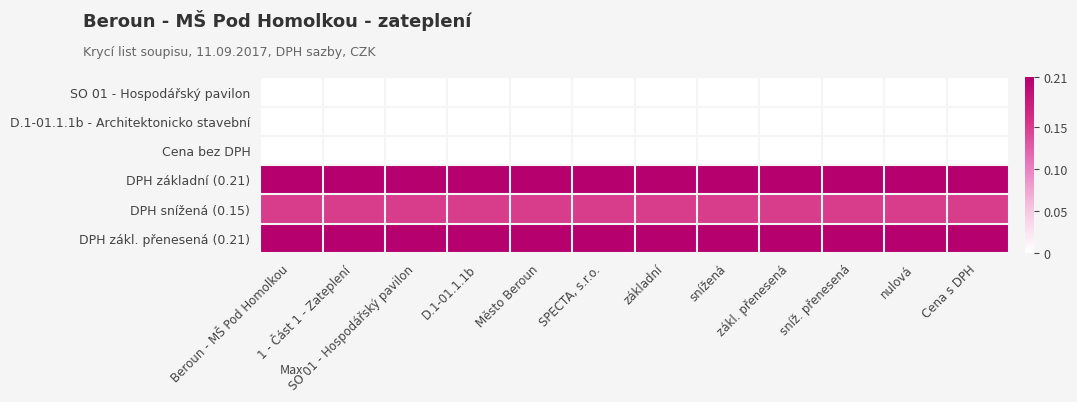

Which has a higher value, Město Beroun or SPECTA, s.r.o.?

Město Beroun